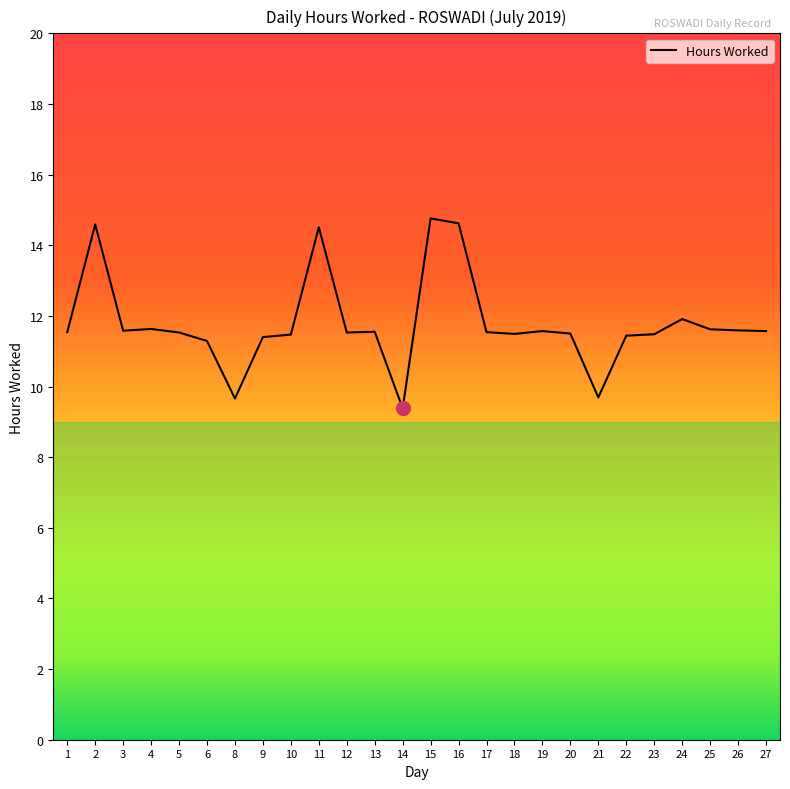

Where is the data nearest to the value 12?

24